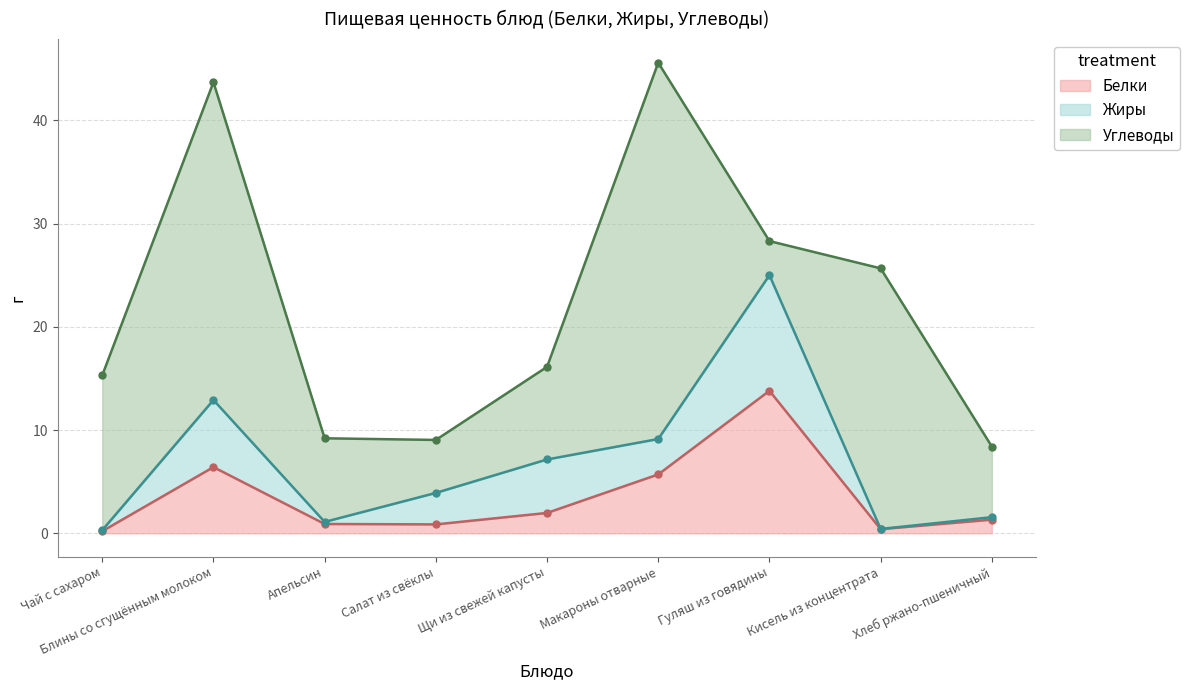

Reading right to left, extract all data points from this chart.

Белки: Хлеб ржано-пшеничный=1.3	Кисель из концентрата=0.4	Гуляш из говядины=13.8	Макароны отварные=5.7	Щи из свежей капусты=2.0	Салат из свёклы=0.9	Апельсин=0.9	Блины со сгущённым молоком=6.4	Чай с сахаром=0.2
Жиры: Хлеб ржано-пшеничный=0.2	Кисель из концентрата=0.0	Гуляш из говядины=11.2	Макароны отварные=3.4	Щи из свежей капусты=5.2	Салат из свёклы=3.0	Апельсин=0.2	Блины со сгущённым молоком=6.5	Чай с сахаром=0.1
Углеводы: Хлеб ржано-пшеничный=6.8	Кисель из концентрата=25.2	Гуляш из говядины=3.3	Макароны отварные=36.5	Щи из свежей капусты=9.0	Салат из свёклы=5.1	Апельсин=8.1	Блины со сгущённым молоком=30.8	Чай с сахаром=15.0